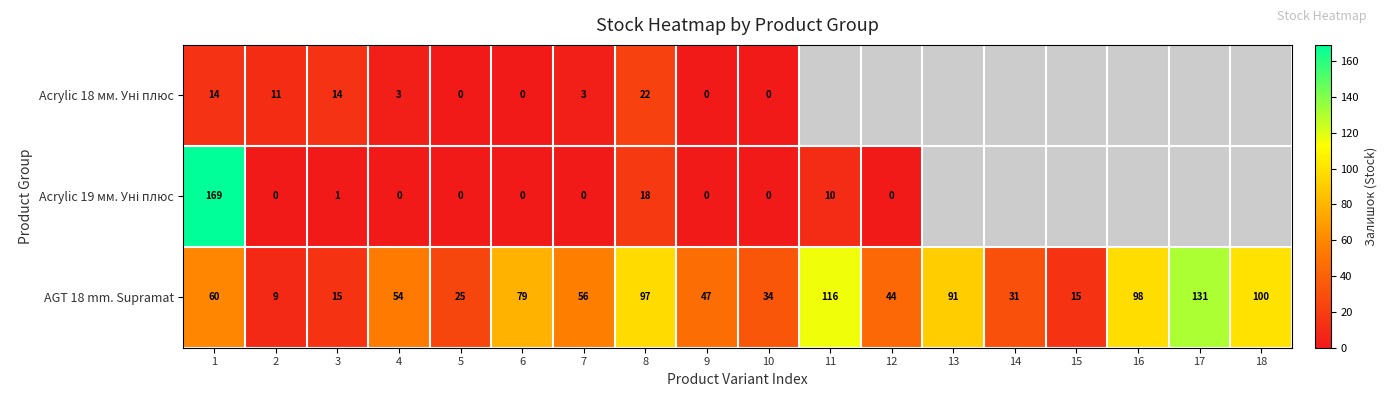

What is the difference between the second highest and minimum values in the AGT 18 mm. Supramat series?

107